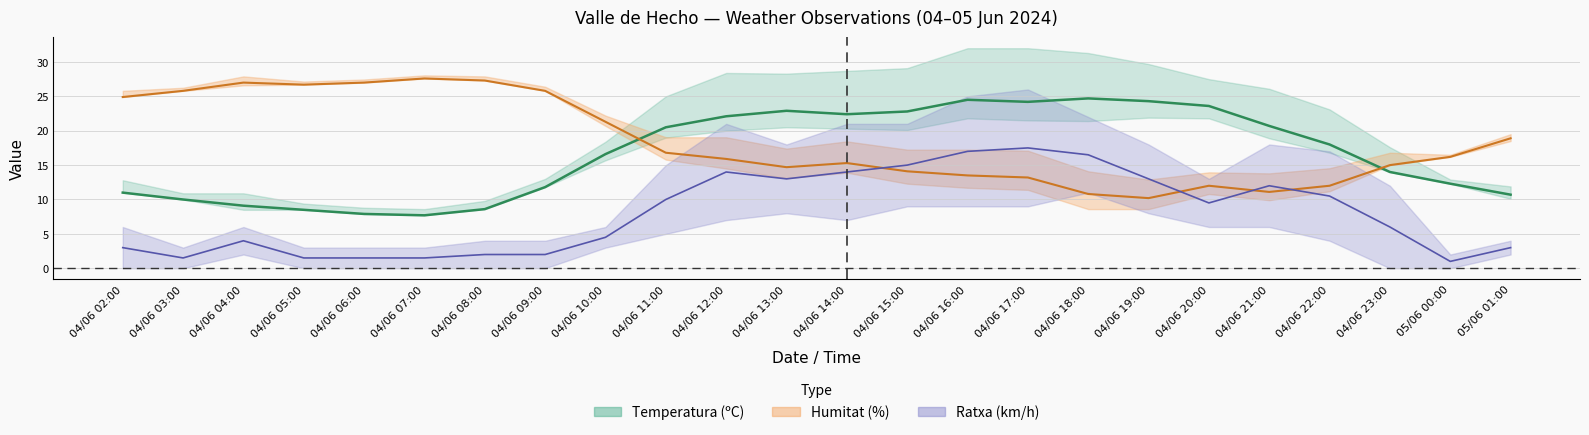

Reading left to right, what are all the values shown in this chart?

Temperatura (ºC): 04/06 02:00=11.0	04/06 03:00=10.0	04/06 04:00=9.1	04/06 05:00=8.5	04/06 06:00=7.9	04/06 07:00=7.7	04/06 08:00=8.6	04/06 09:00=11.8	04/06 10:00=16.6	04/06 11:00=20.5	04/06 12:00=22.1	04/06 13:00=22.9	04/06 14:00=22.4	04/06 15:00=22.8	04/06 16:00=24.5	04/06 17:00=24.2	04/06 18:00=24.7	04/06 19:00=24.3	04/06 20:00=23.6	04/06 21:00=20.7	04/06 22:00=18.0	04/06 23:00=14.0	05/06 00:00=12.3	05/06 01:00=10.7
Humitat (%): 04/06 02:00=24.9	04/06 03:00=25.8	04/06 04:00=27.0	04/06 05:00=26.7	04/06 06:00=27.0	04/06 07:00=27.6	04/06 08:00=27.3	04/06 09:00=25.8	04/06 10:00=21.3	04/06 11:00=16.8	04/06 12:00=15.9	04/06 13:00=14.7	04/06 14:00=15.3	04/06 15:00=14.1	04/06 16:00=13.5	04/06 17:00=13.2	04/06 18:00=10.8	04/06 19:00=10.2	04/06 20:00=12.0	04/06 21:00=11.1	04/06 22:00=12.0	04/06 23:00=15.0	05/06 00:00=16.2	05/06 01:00=18.9
Ratxa (km/h): 04/06 02:00=3.0	04/06 03:00=1.5	04/06 04:00=4.0	04/06 05:00=1.5	04/06 06:00=1.5	04/06 07:00=1.5	04/06 08:00=2.0	04/06 09:00=2.0	04/06 10:00=4.5	04/06 11:00=10.0	04/06 12:00=14.0	04/06 13:00=13.0	04/06 14:00=14.0	04/06 15:00=15.0	04/06 16:00=17.0	04/06 17:00=17.5	04/06 18:00=16.5	04/06 19:00=13.0	04/06 20:00=9.5	04/06 21:00=12.0	04/06 22:00=10.5	04/06 23:00=6.0	05/06 00:00=1.0	05/06 01:00=3.0